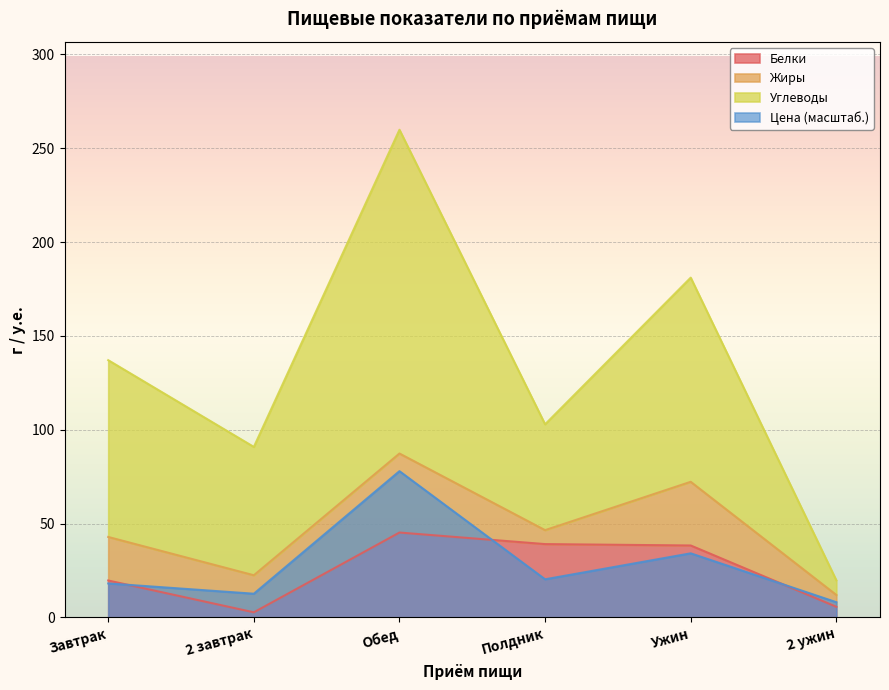

What value does the Цена (масштаб.) series have at Обед?

78.0